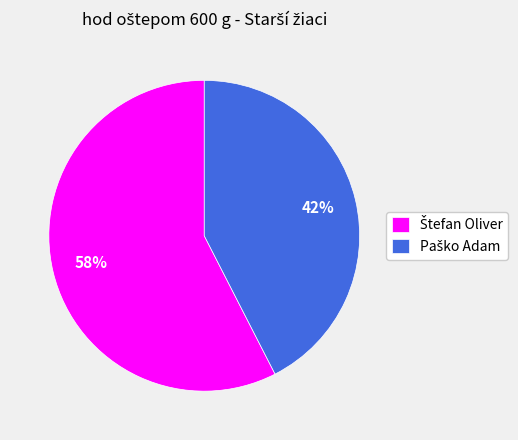

Is there any slice that represents more than half of the pie?

Yes